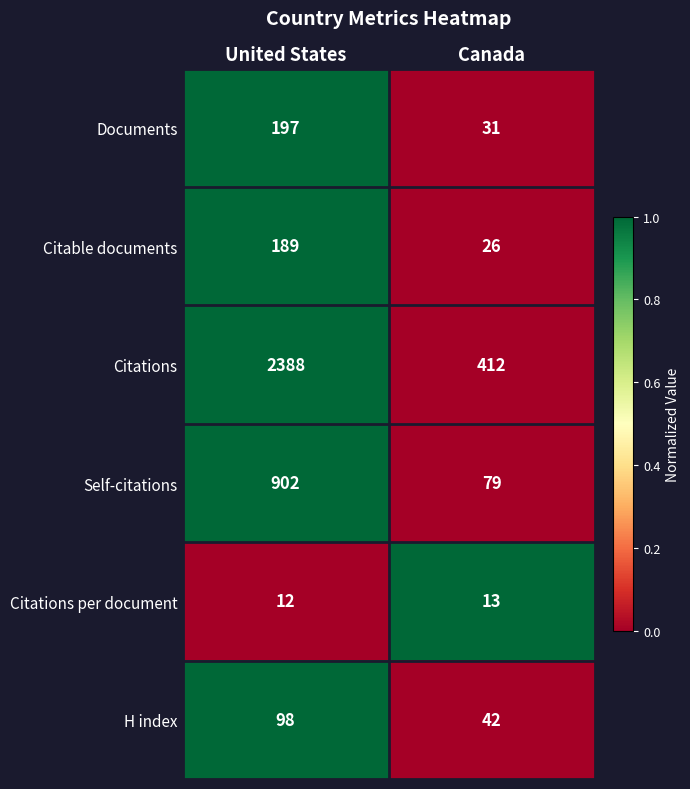

How many series are shown in this chart?

6